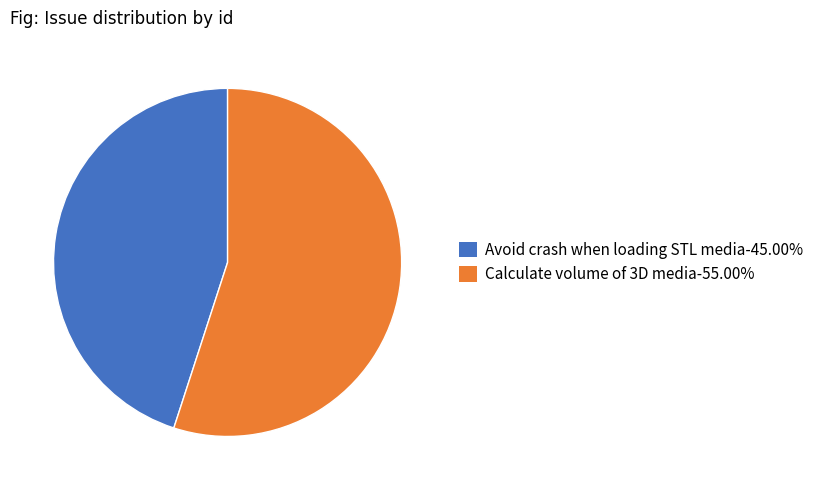

What is the ratio of the value at Avoid crash when loading STL media-45.00% to the value at Calculate volume of 3D media-55.00%?

0.8